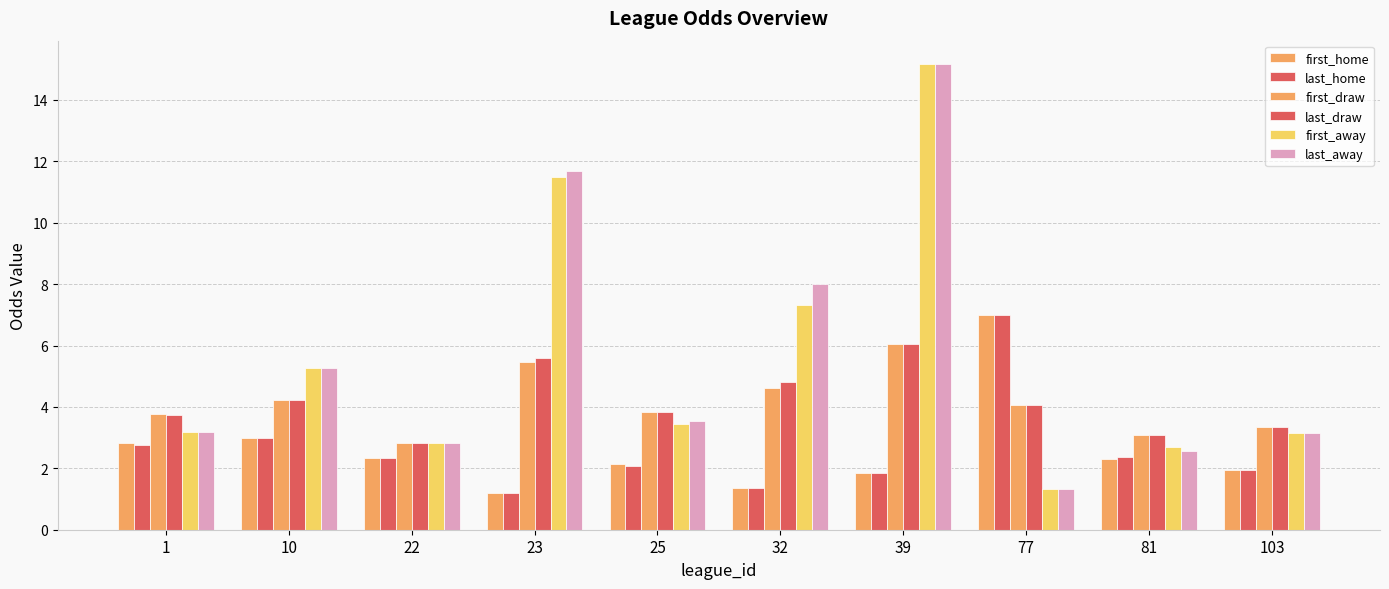

How many distinct data groups are displayed?

6